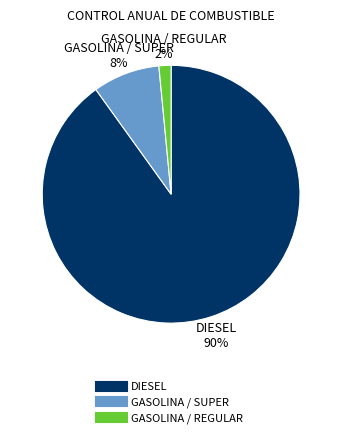

Rank the categories by value from lowest to highest.

GASOLINA / REGULAR, GASOLINA / SUPER, DIESEL